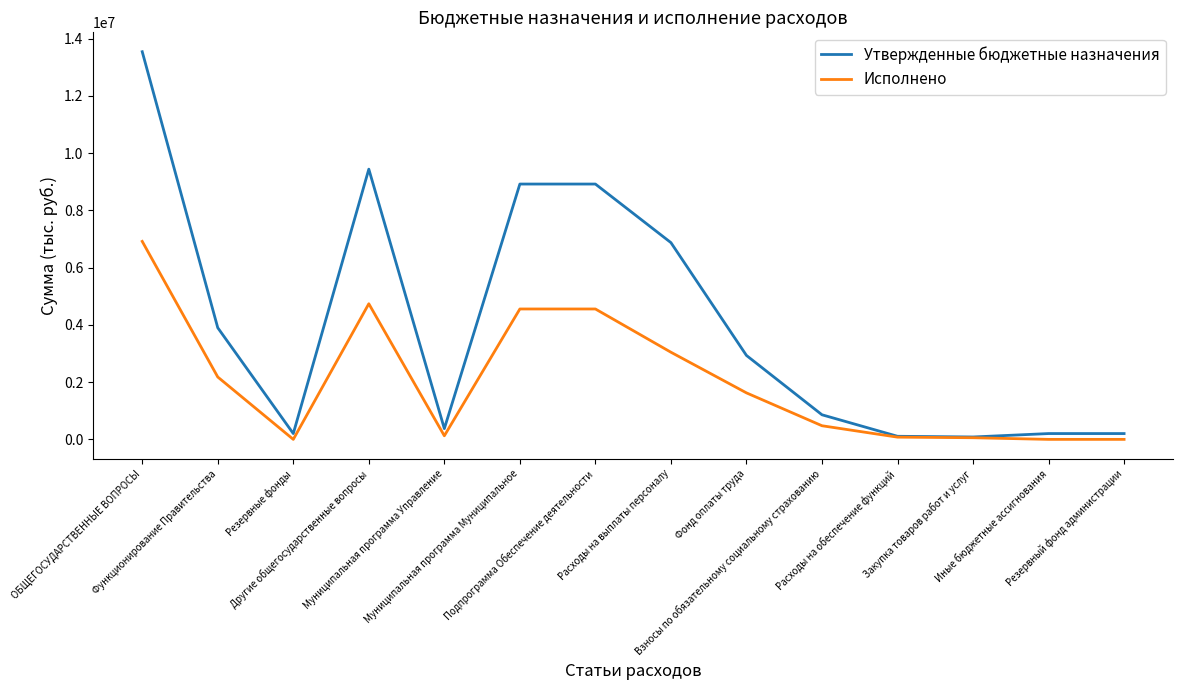

What is the highest value of the Исполнено series?

6918893.5